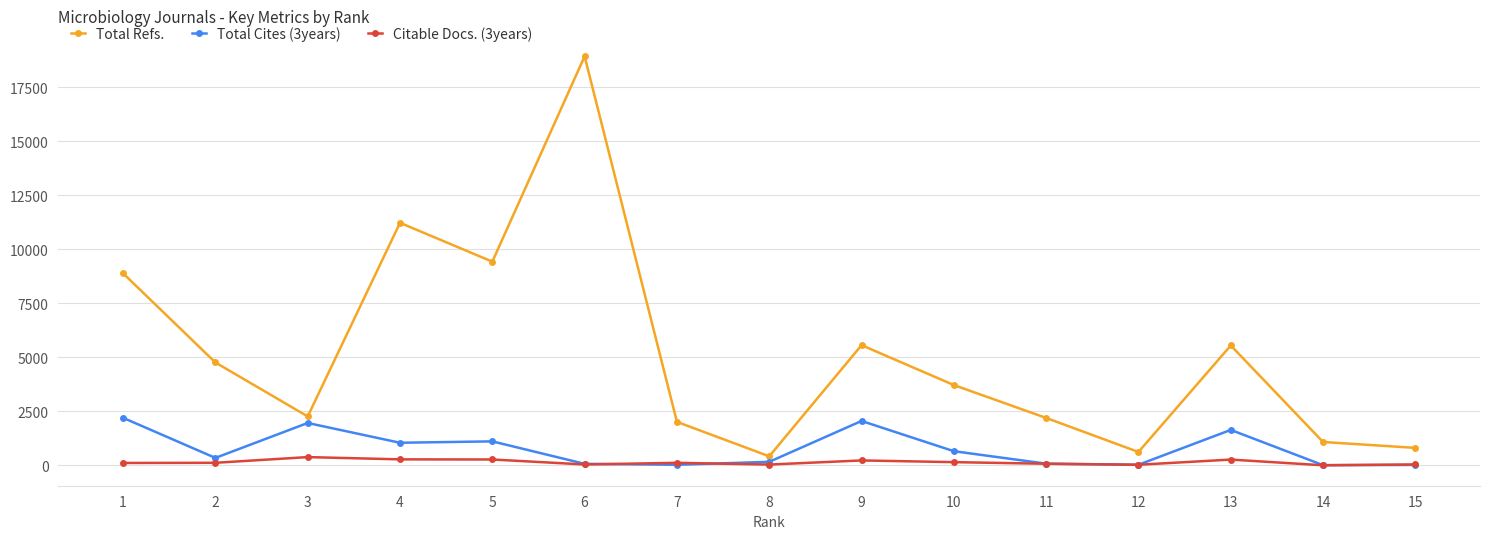

Rank the series by their maximum value, from lowest to highest.

Citable Docs. (3years), Total Cites (3years), Total Refs.